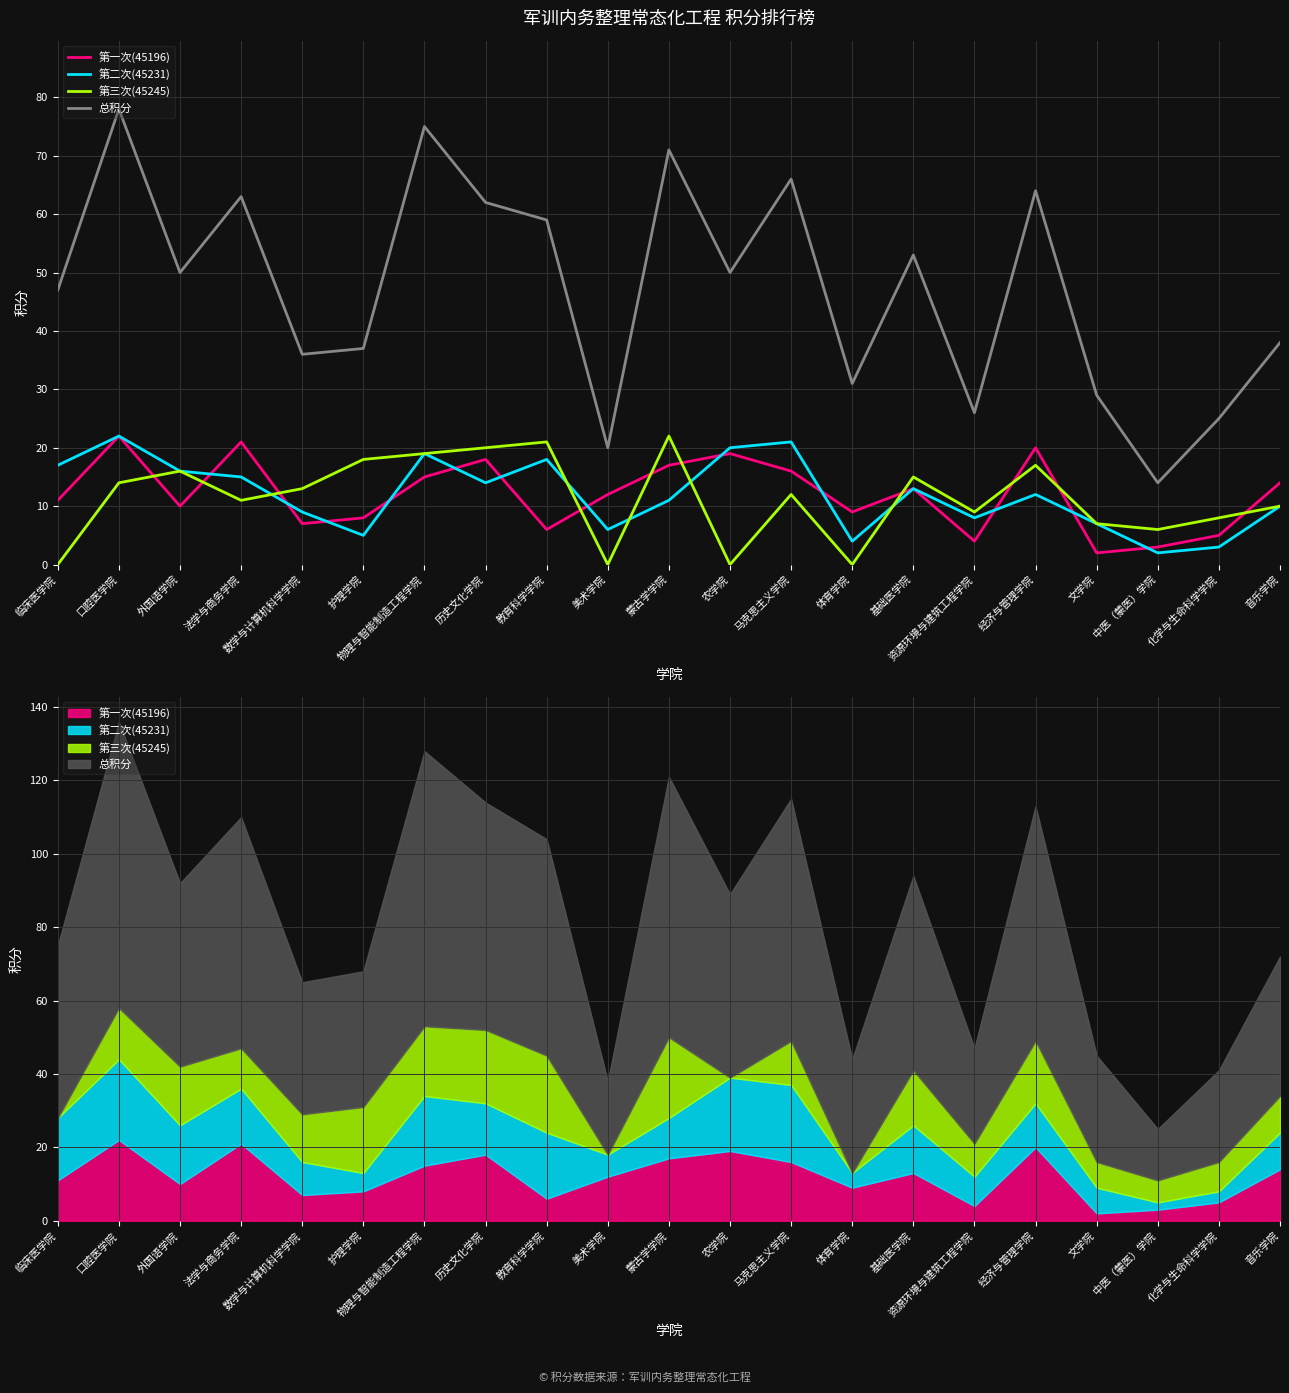

At which label is 第三次(45245) closest to 11?

法学与商务学院